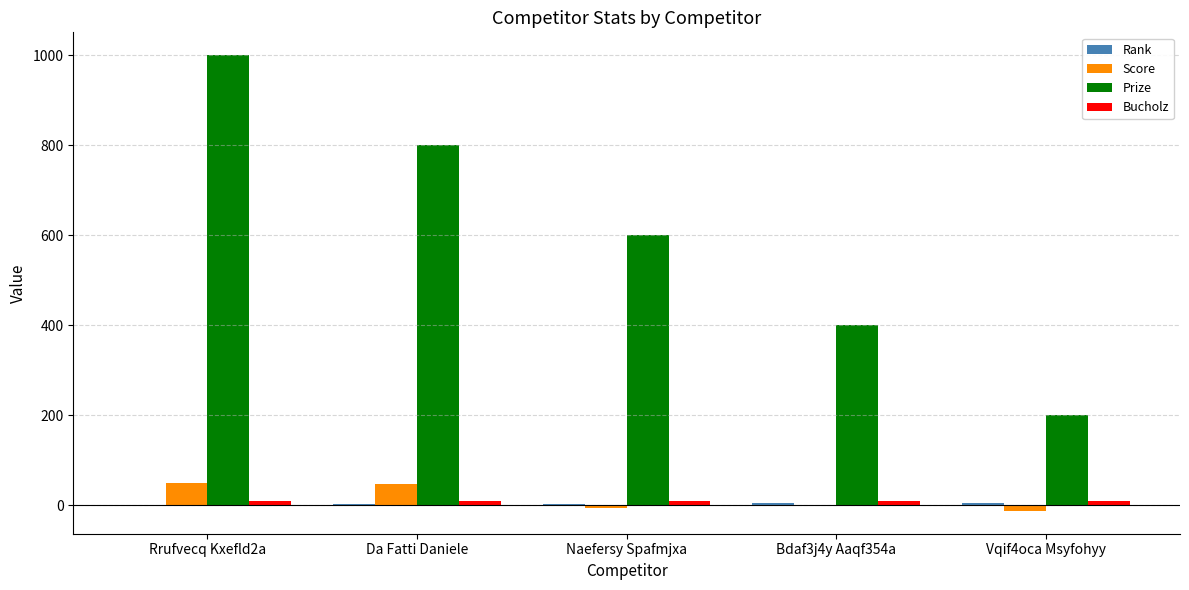

At which category does the chart reach its peak across all series?

Rrufvecq Kxefld2a